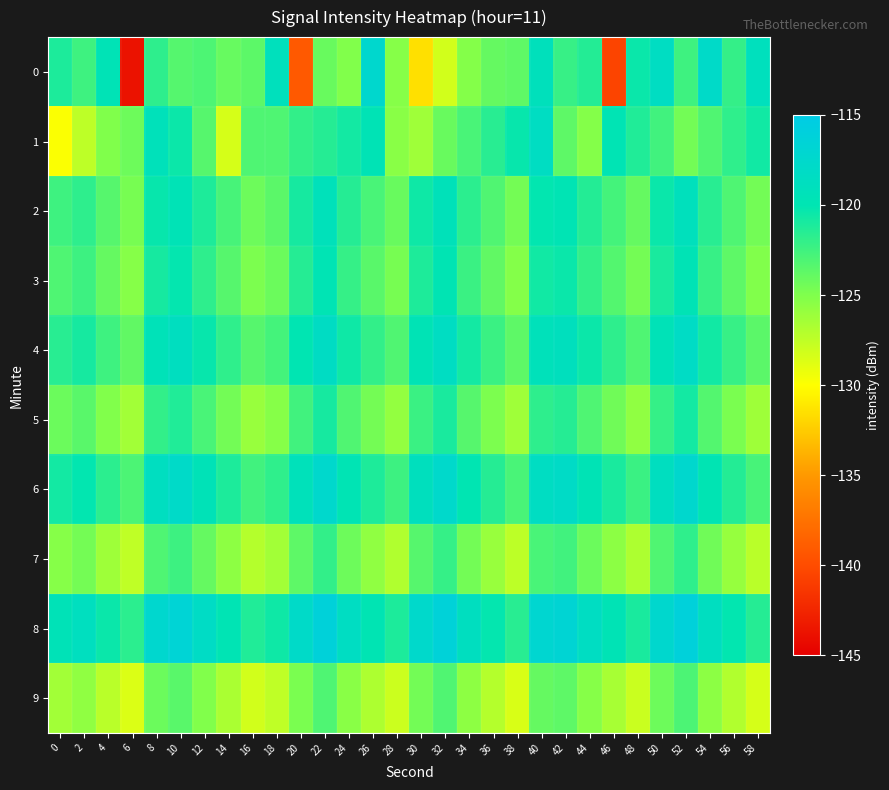

Rank the series at 38 from lowest to highest value.

9, 7, 5, 3, 2, 0, 4, 6, 8, 1